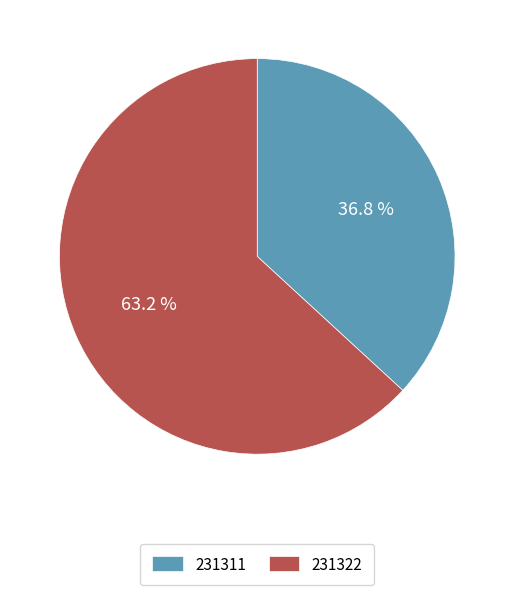

What percentage is NOT represented by 231322?

36.8%